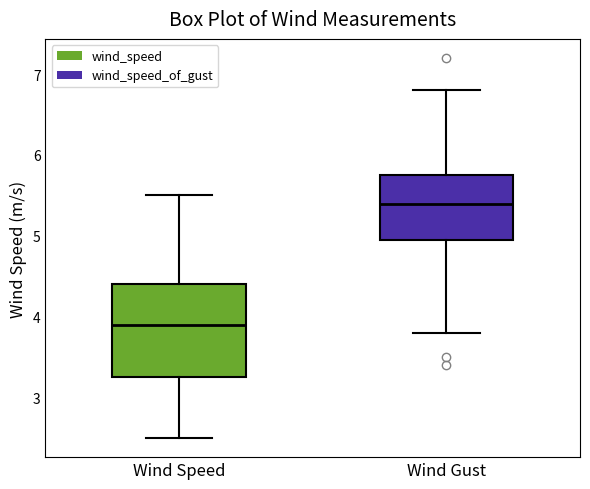

Which box's median line is the lowest?

Wind Speed